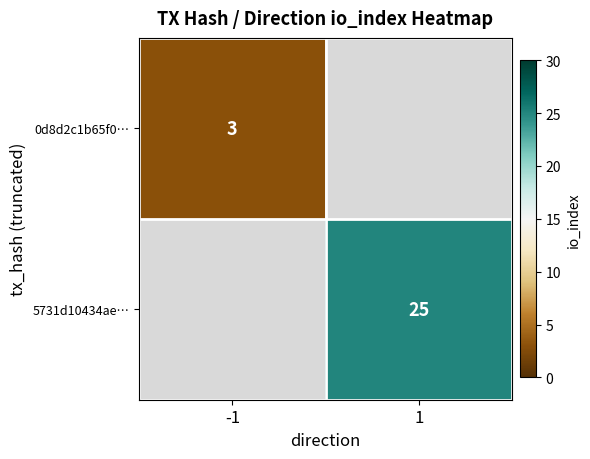

Is it true that 0d8d2c1b65f0… equals 4 at -1?

False